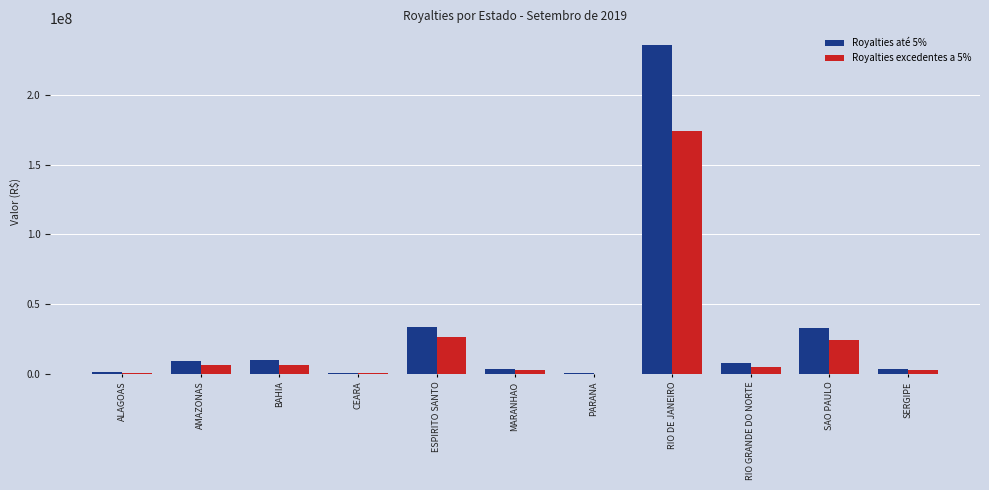

How many data points in Royalties excedentes a 5% are above 5018584?

6